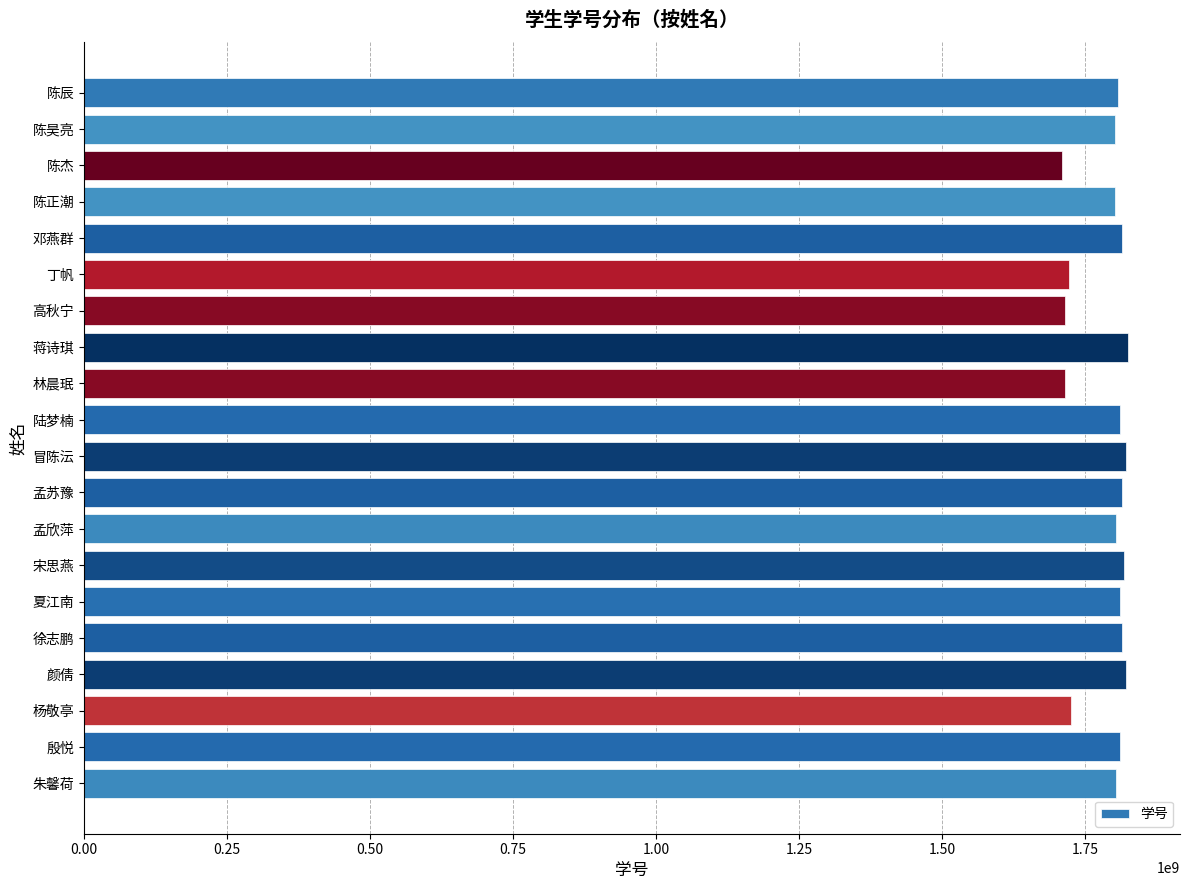

What is the maximum value shown in the chart?

1825011021